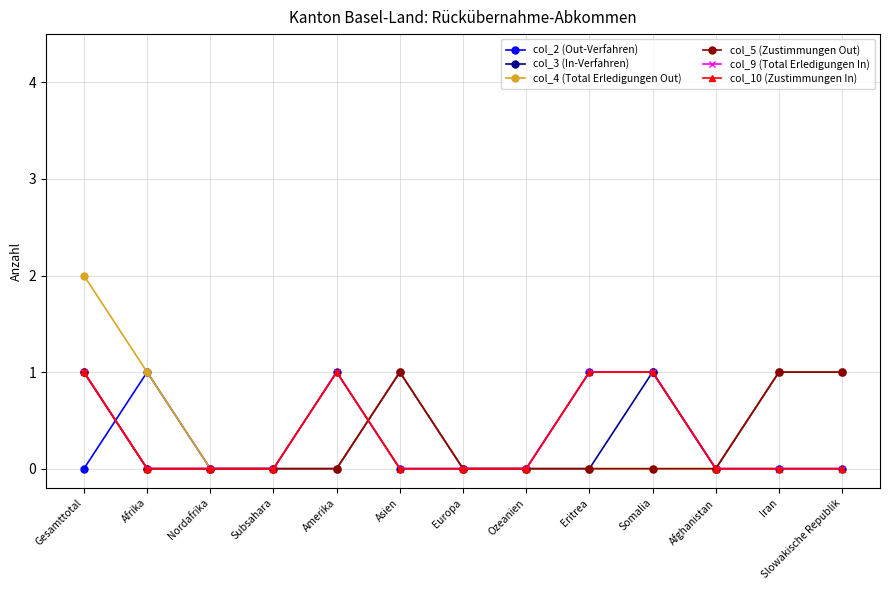

How many intersections are there between col_10 (Zustimmungen In) and col_4 (Total Erledigungen Out)?

1